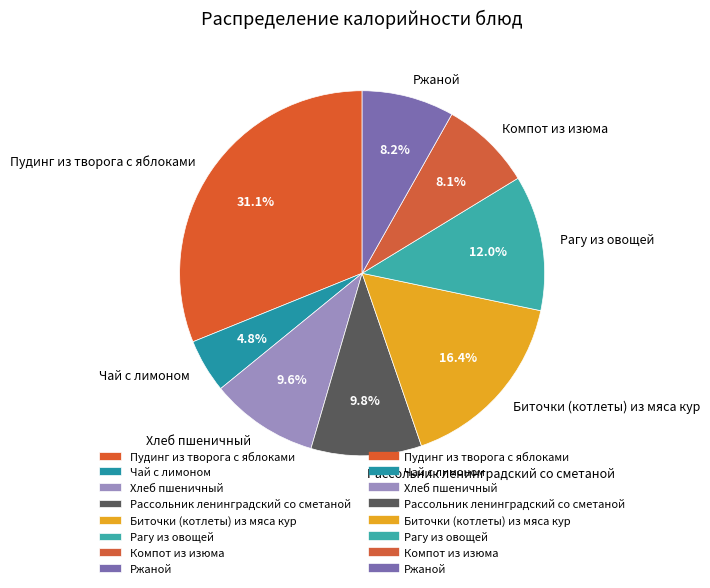

The Ржаной slice represents 1% of the pie. True or false?

False